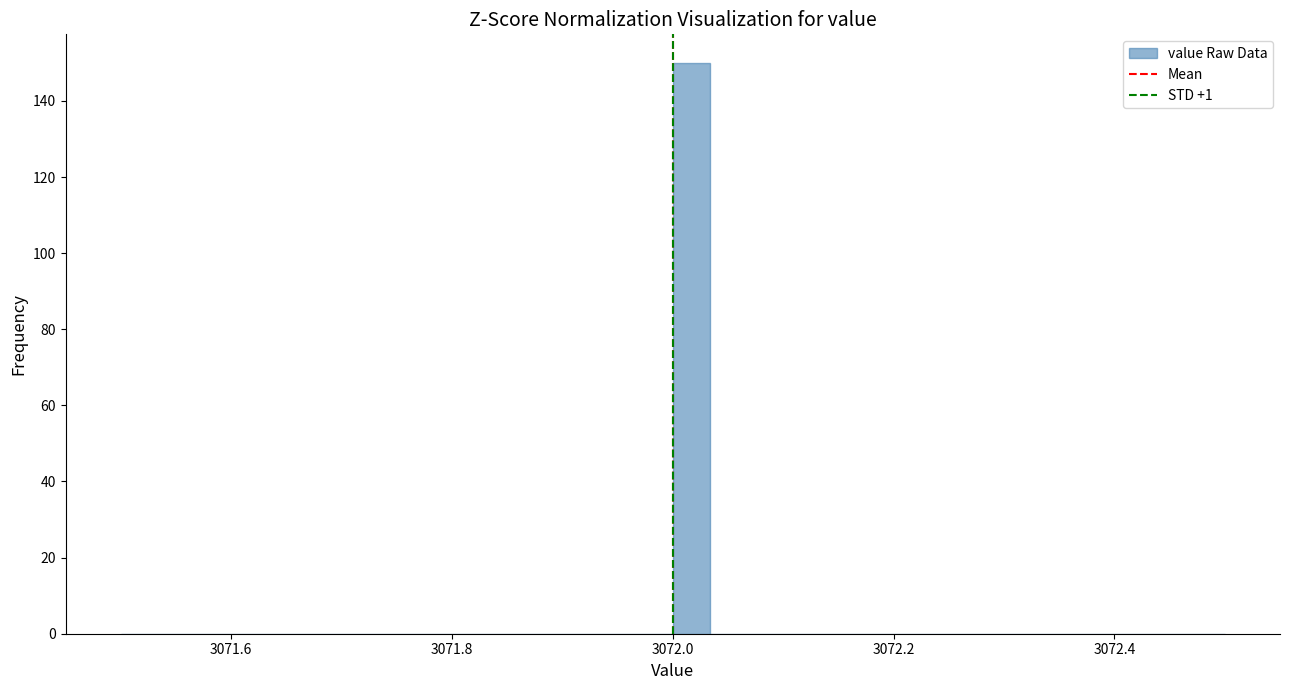

Around what value on the x-axis is the tallest bar? Give the approximate position of its centre, as read against the axis.

3072.02